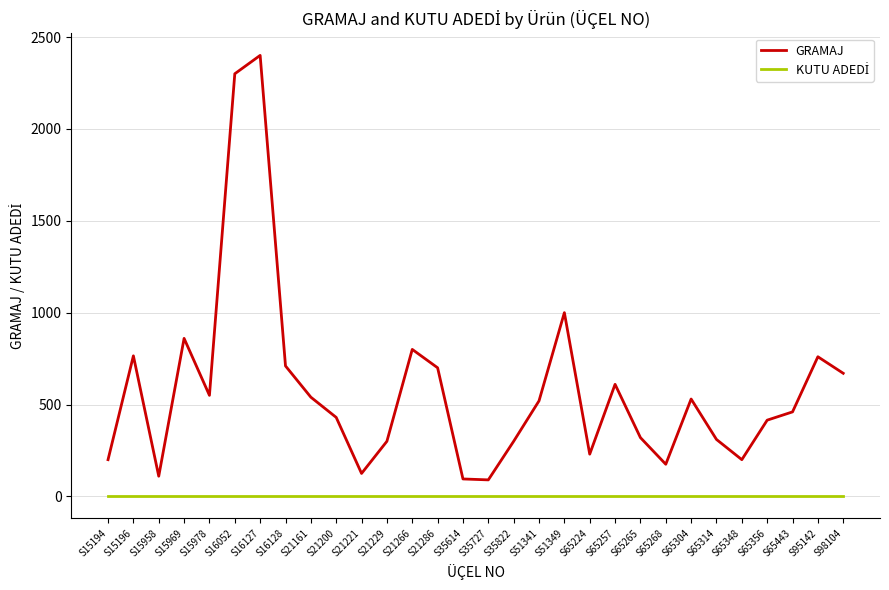

Where is the first local minimum for GRAMAJ?

S15958